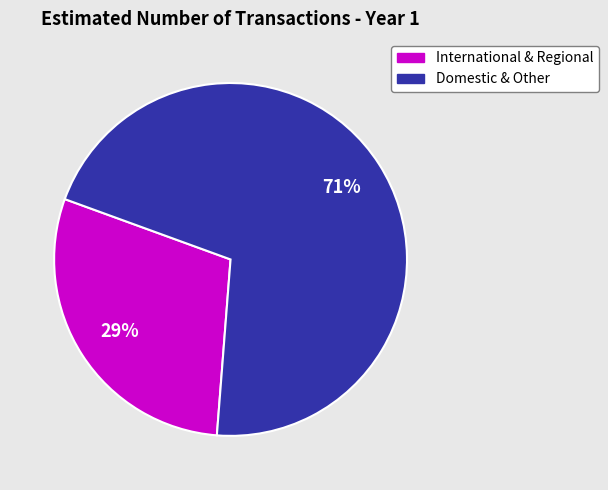

Which category has the smallest portion of the pie?

International & Regional